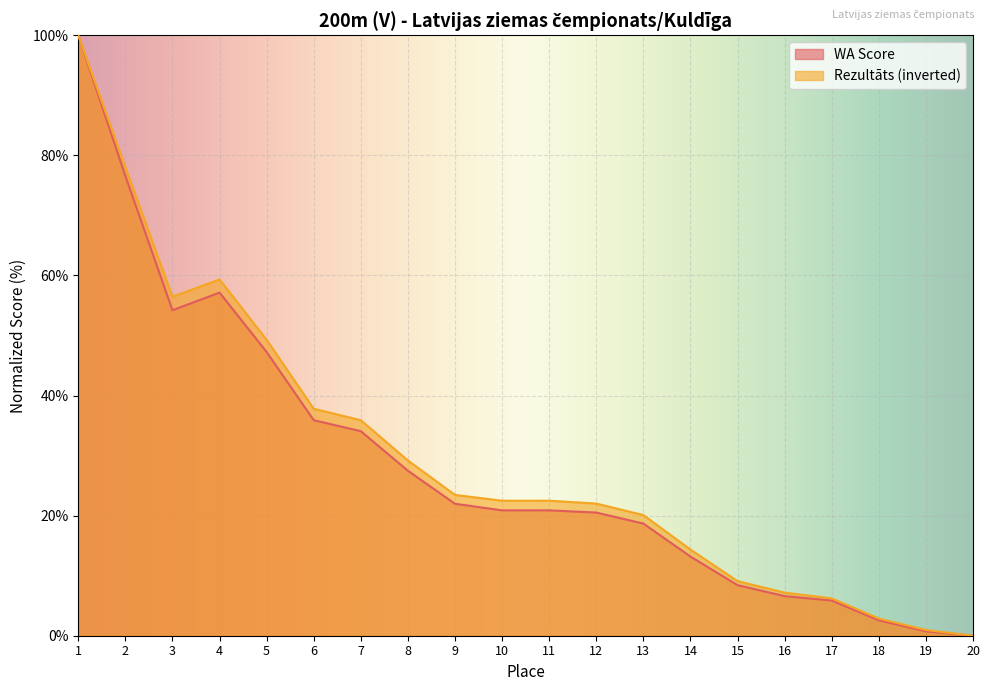

Where is Rezultāts nearest to the value 50?

5